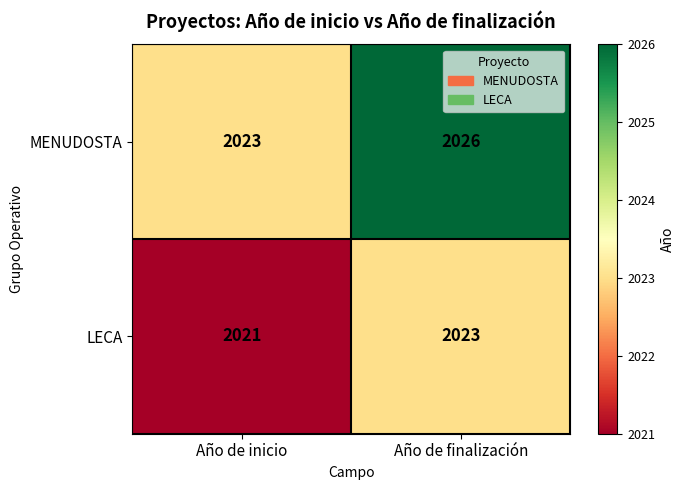

Reading left to right, transcribe all the data shown in this chart.

MENUDOSTA: 2023	2026
LECA: 2021	2023